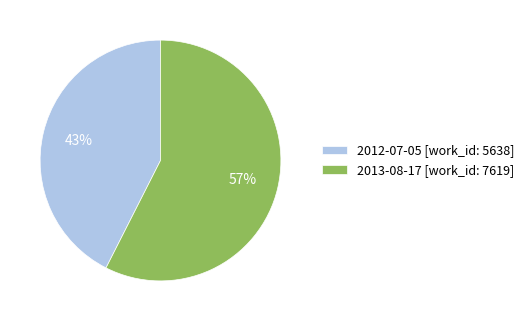

What is the largest slice in the pie chart?

2013-08-17